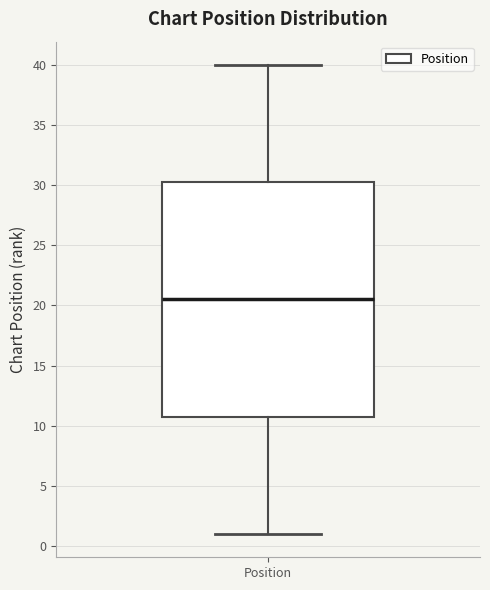

Read this box plot against the y-axis: the position of the median line, the range covered by the box, and the ends of both whiskers. The values are not printed on the chart, so give them approximately, as read against the axis.

median 20.5, box 11.0 to 30.5, whiskers 1.0 to 40.0